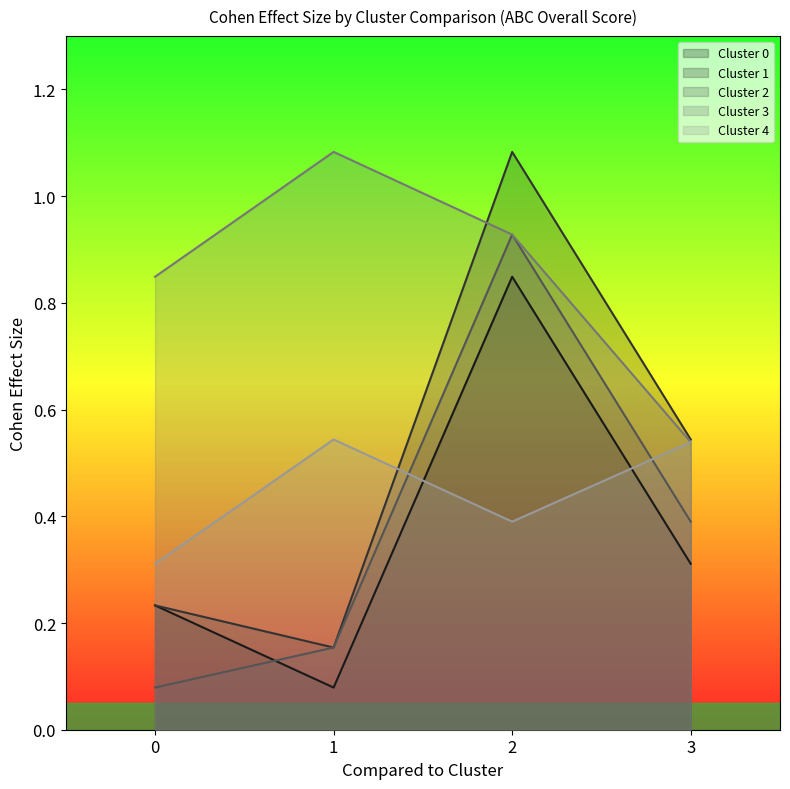

What are all the series names shown in the legend?

Cluster 0, Cluster 1, Cluster 2, Cluster 3, Cluster 4